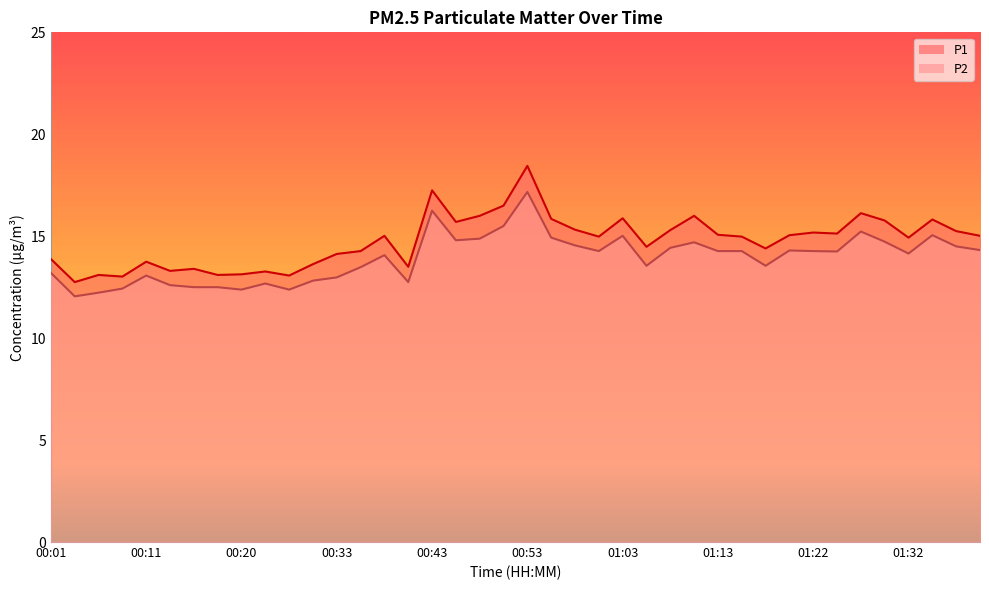

True or false: P1 has a value of 6.4 at 01:30.

False